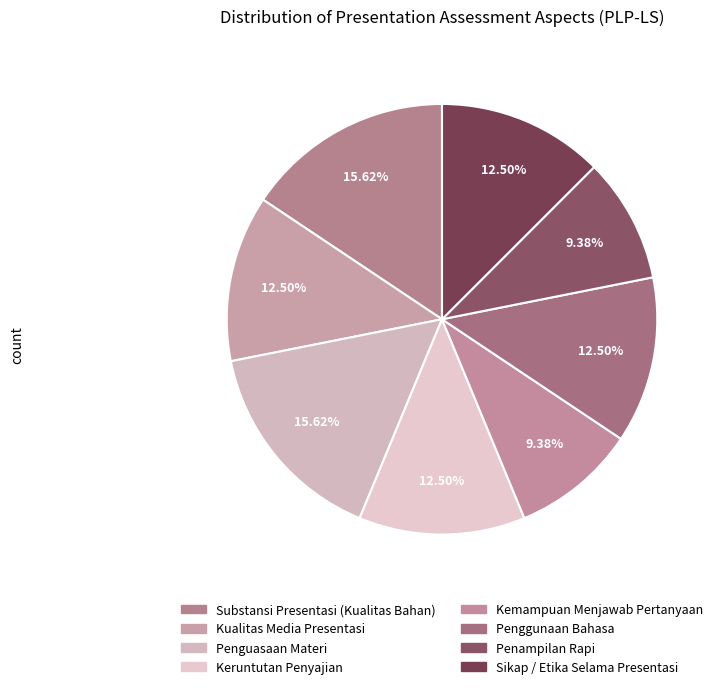

Rank the categories by value from highest to lowest.

Substansi Presentasi (Kualitas Bahan), Penguasaan Materi, Kualitas Media Presentasi, Keruntutan Penyajian, Penggunaan Bahasa, Sikap / Etika Selama Presentasi, Kemampuan Menjawab Pertanyaan, Penampilan Rapi